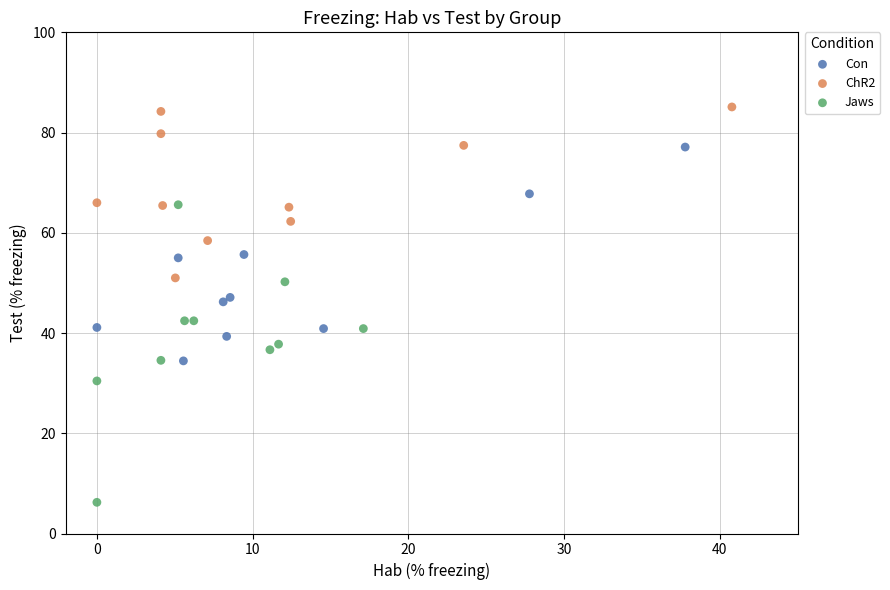

Which series has the largest Y range (max minus min)?

Jaws